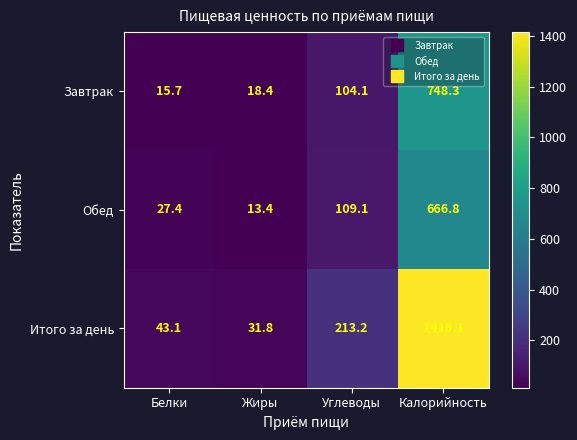

The value of Завтрак at Углеводы is 104.1. True or false?

True